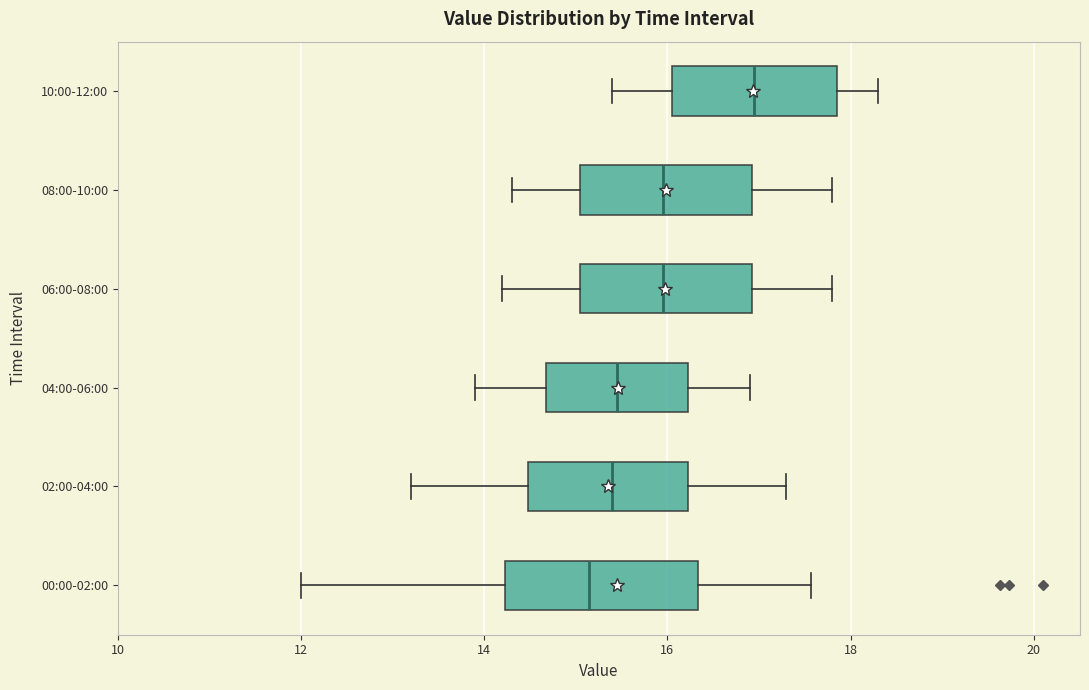

Which box has the furthest to the right median line?

10:00-12:00